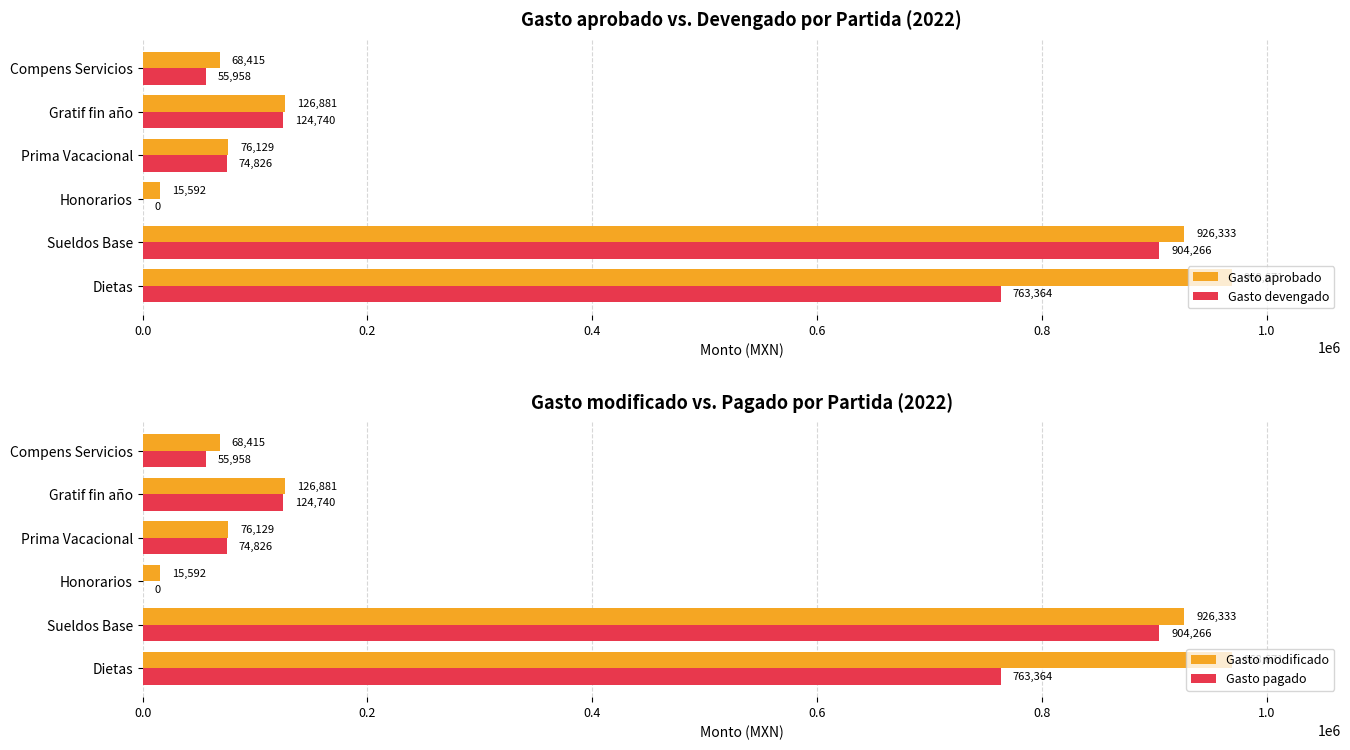

What is the difference between the maximum and minimum values in the Gasto modificado series?

953078.7